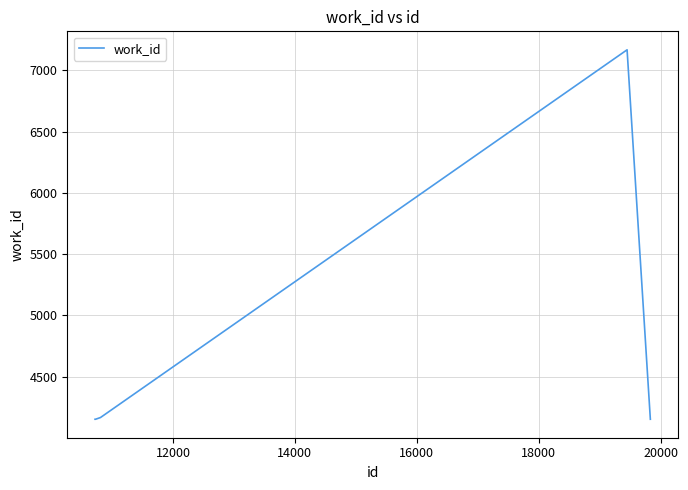

True or false: the data has more than 2 interior local peaks.

False